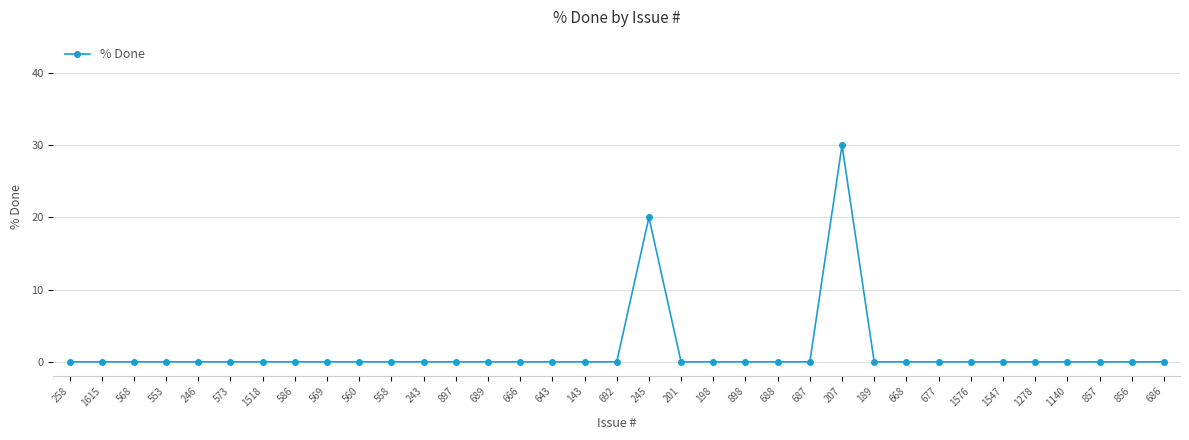

What position from the right is 198?

15